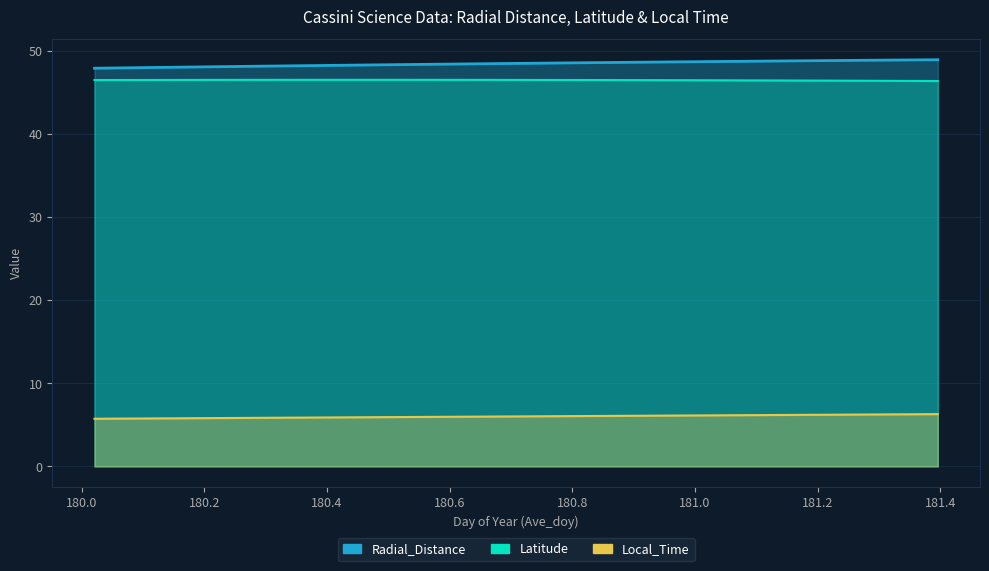

What is the approximate value of Radial_Distance at 180.1458?

48.0